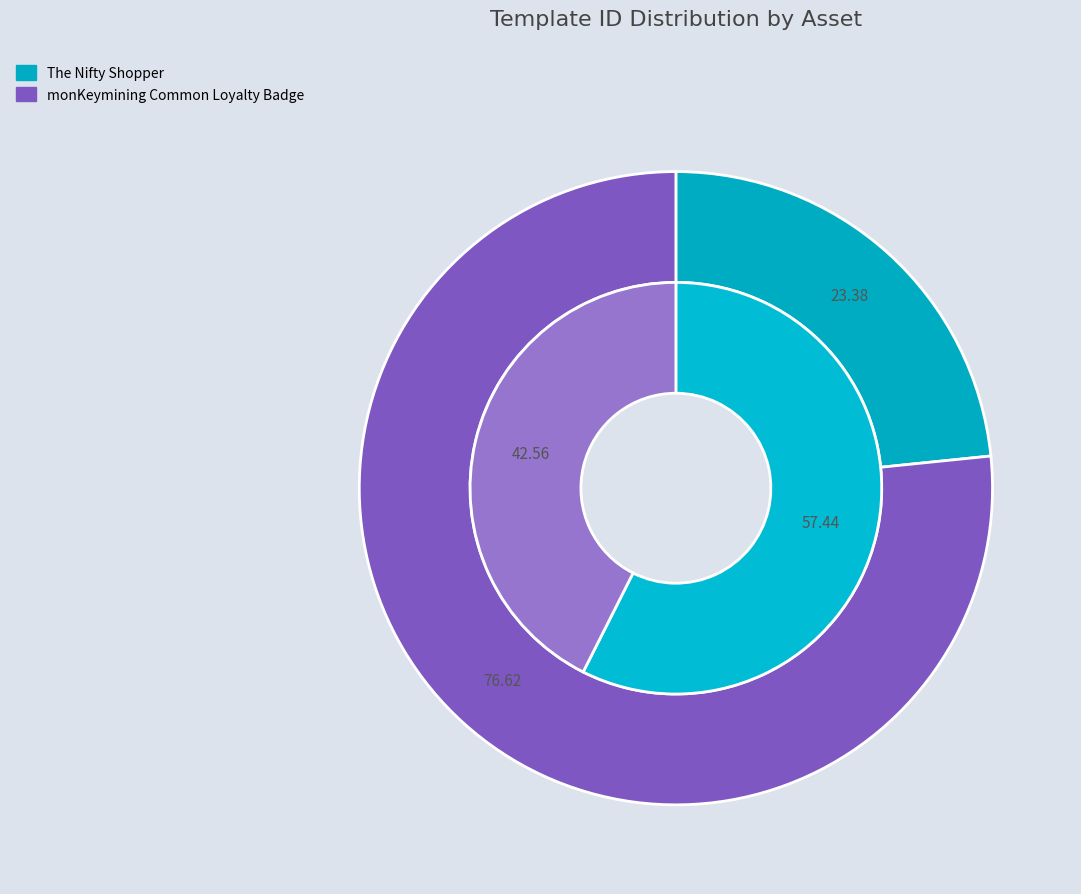

Does monKeymining Common Loyalty Badge represent more than half of the total?

Yes